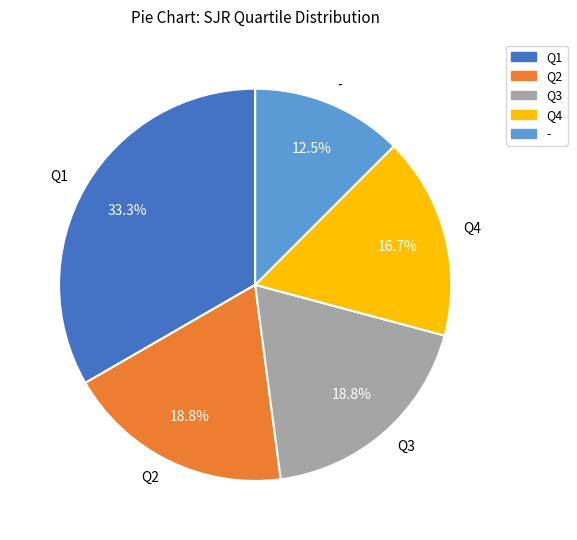

True or false: - accounts for 1% of the total.

False